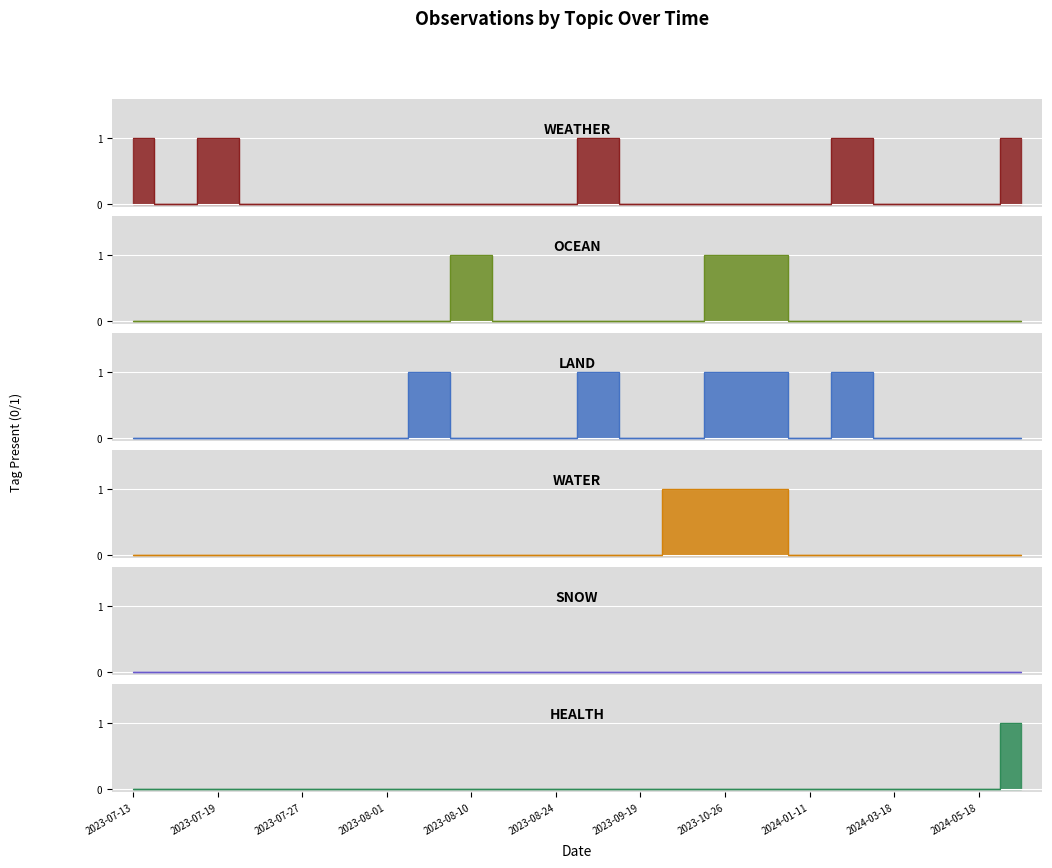

At which category is the sum across all series the highest?

2023-10-26